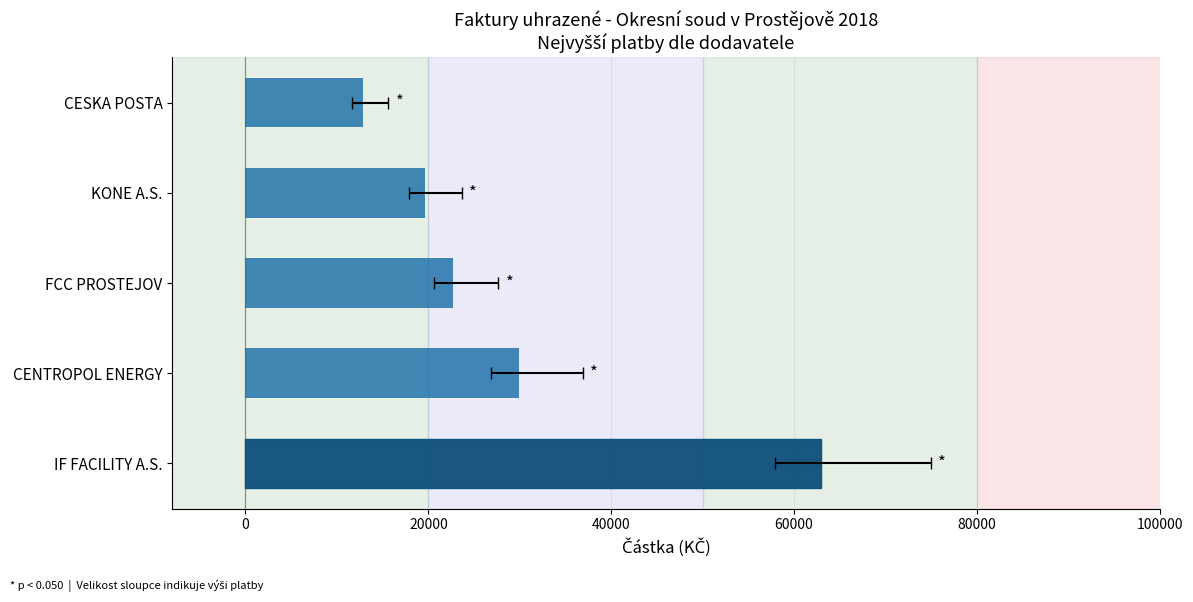

How many series are shown in this chart?

1